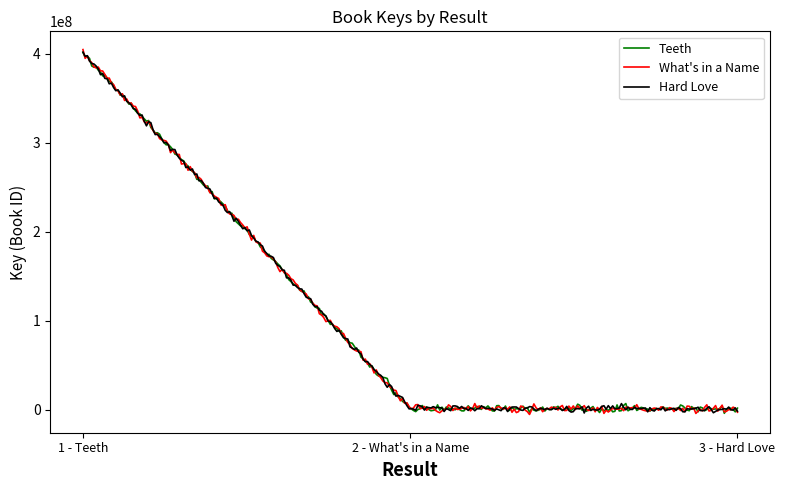

How many lines are shown in the chart?

3